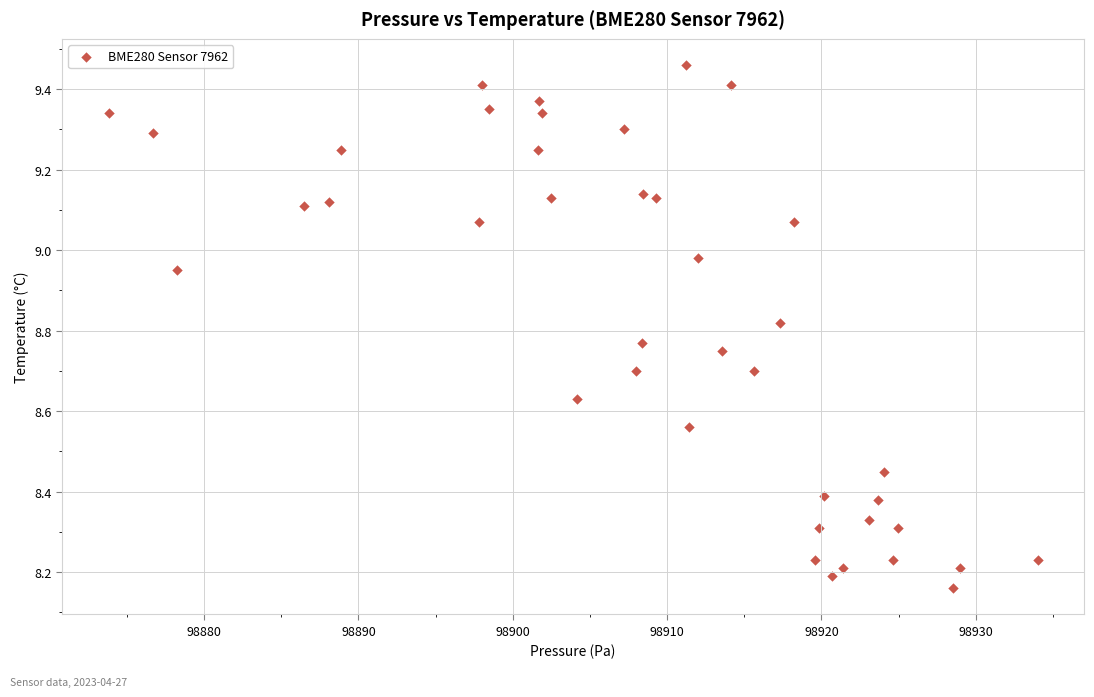

What is the range of Y values (max minus min)?

1.3